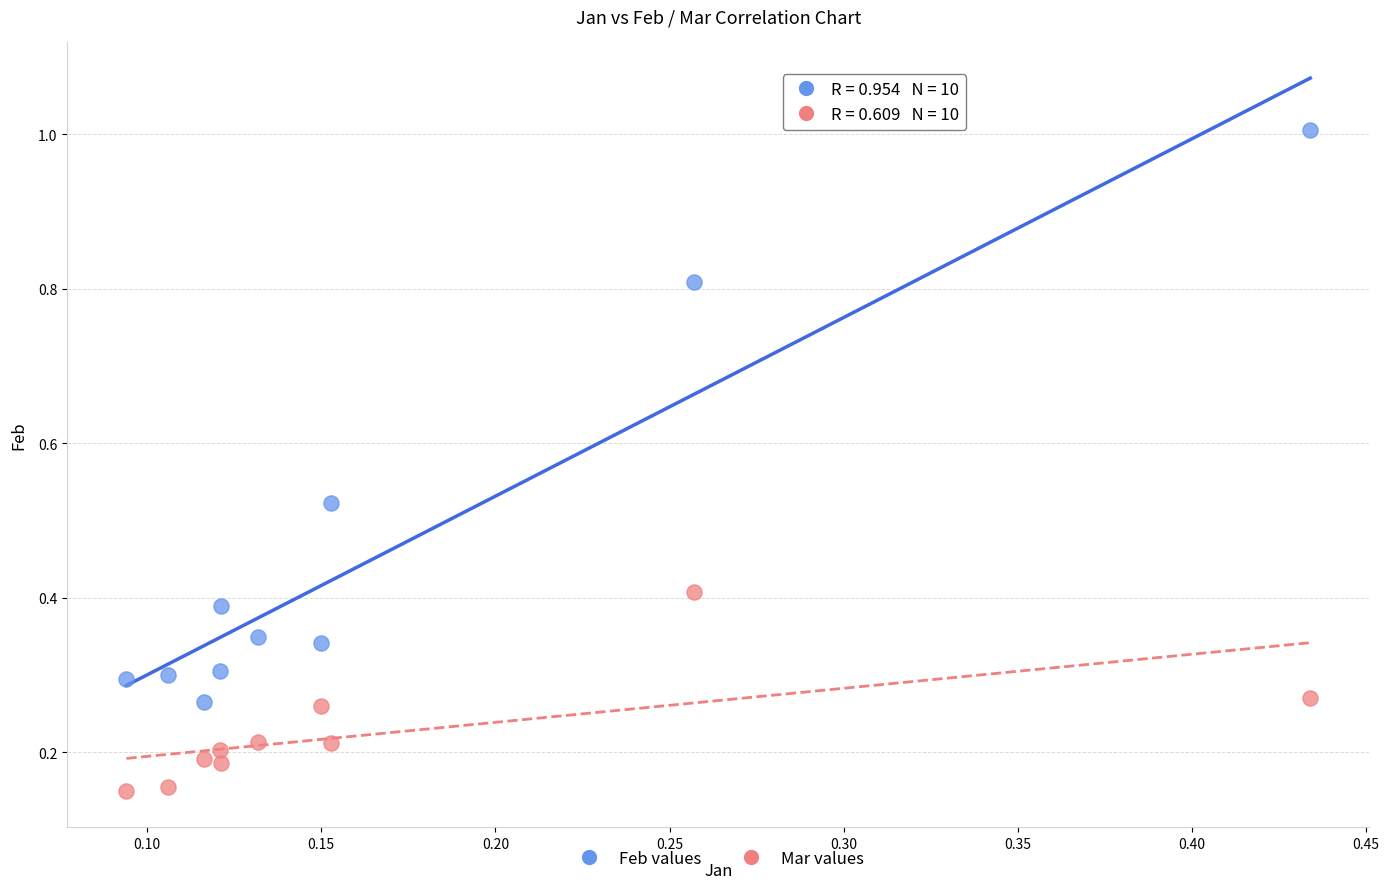

Which series reaches the minimum Y coordinate?

Mar values